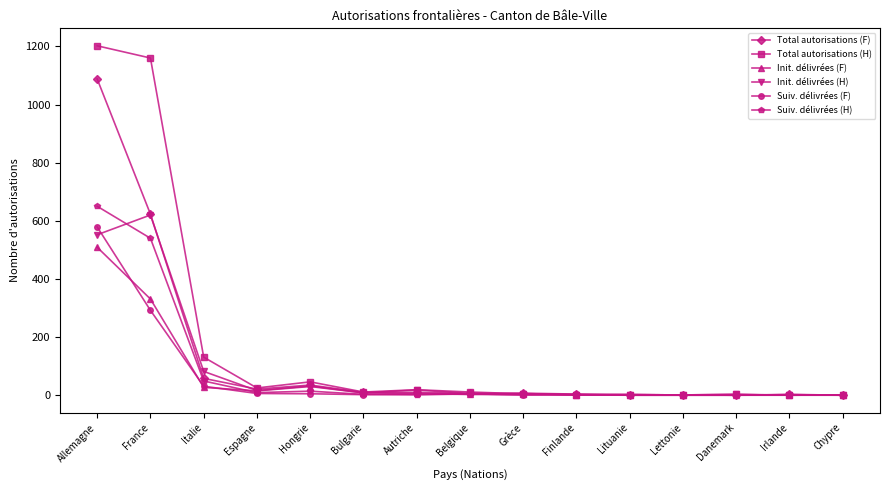

What is the value of the Init. délivrées (F) point at the 10th from the left?

1